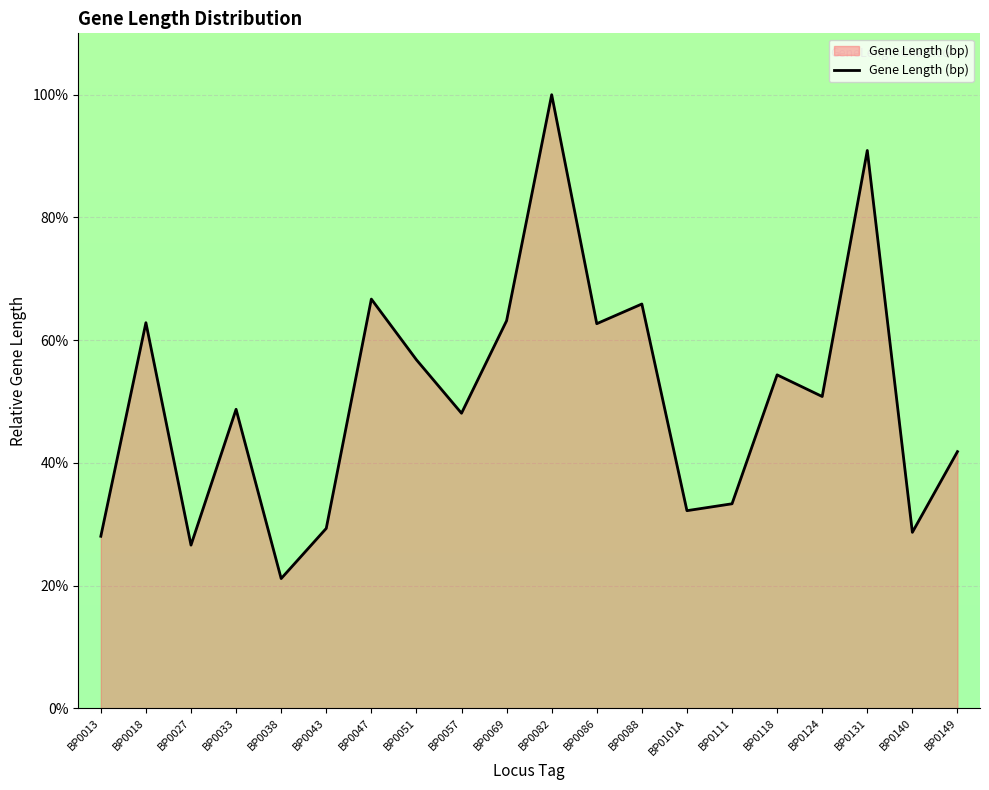

The chart shows a value of 90.3 at BP0118. True or false?

False